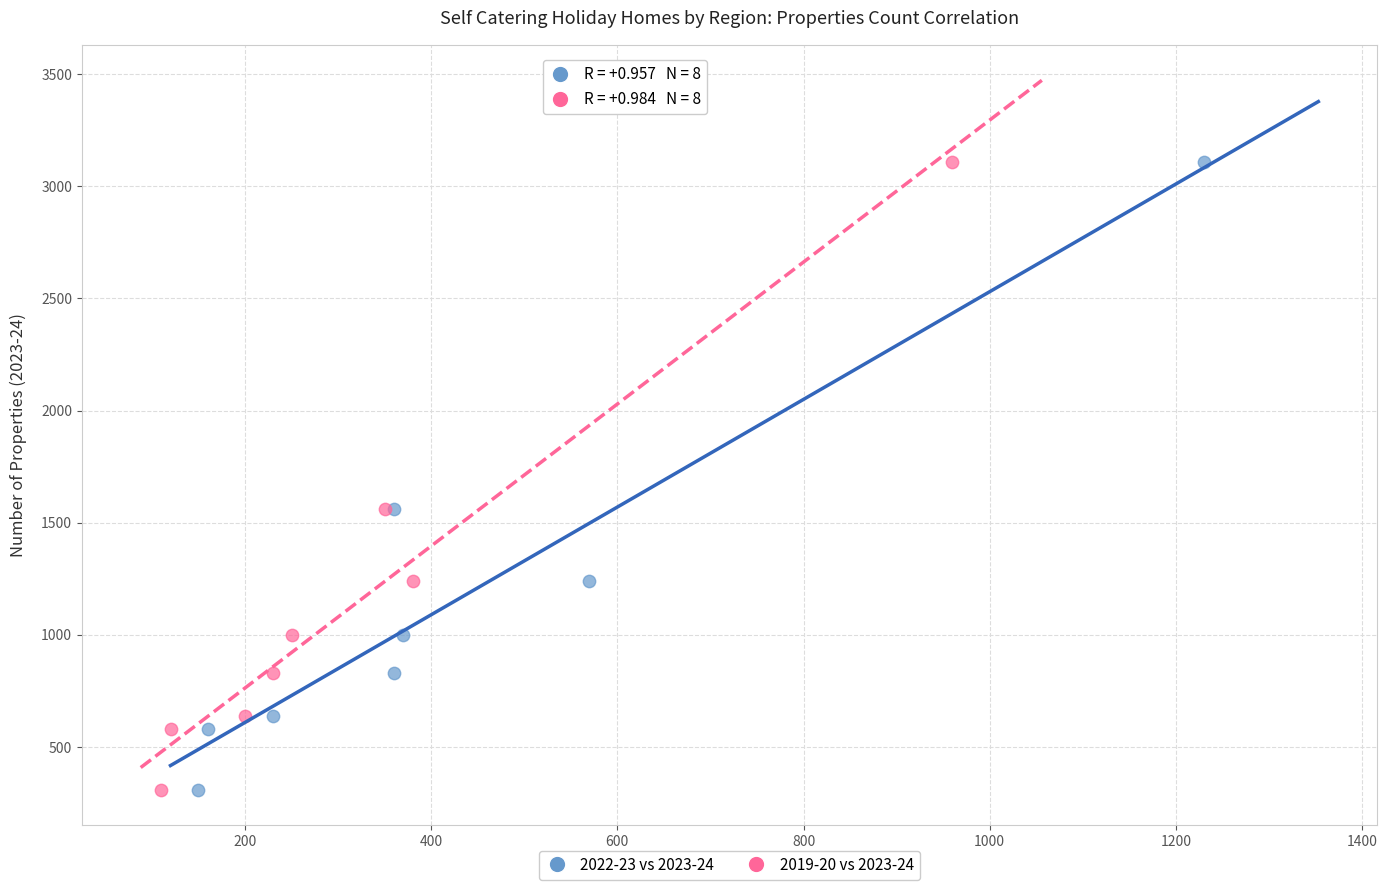

What are all the series names shown in the legend?

2022-23 vs 2023-24, 2019-20 vs 2023-24